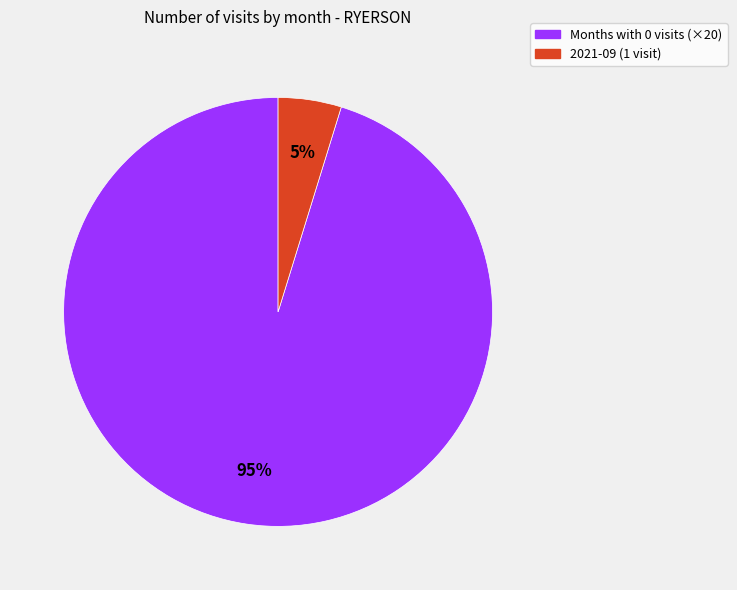

To the nearest percent, what is the average slice percentage?

50%